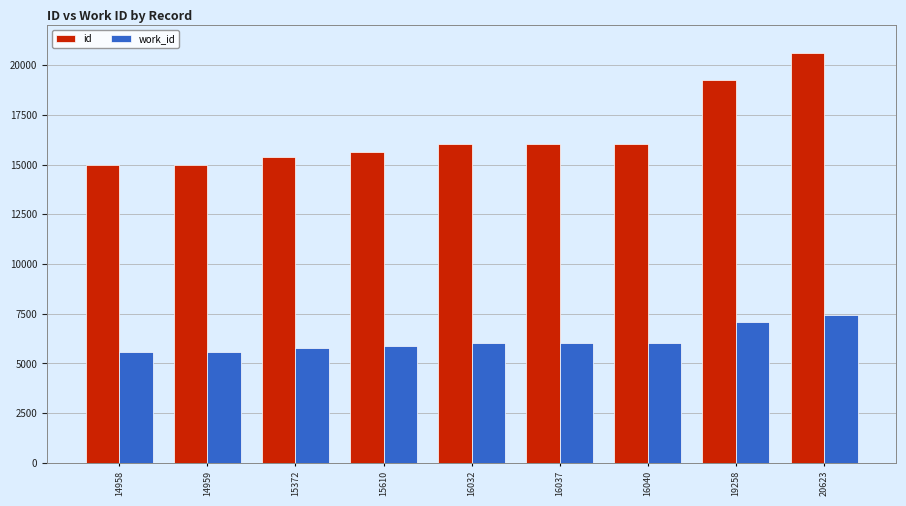

How many data points in id are less than 16032?

4